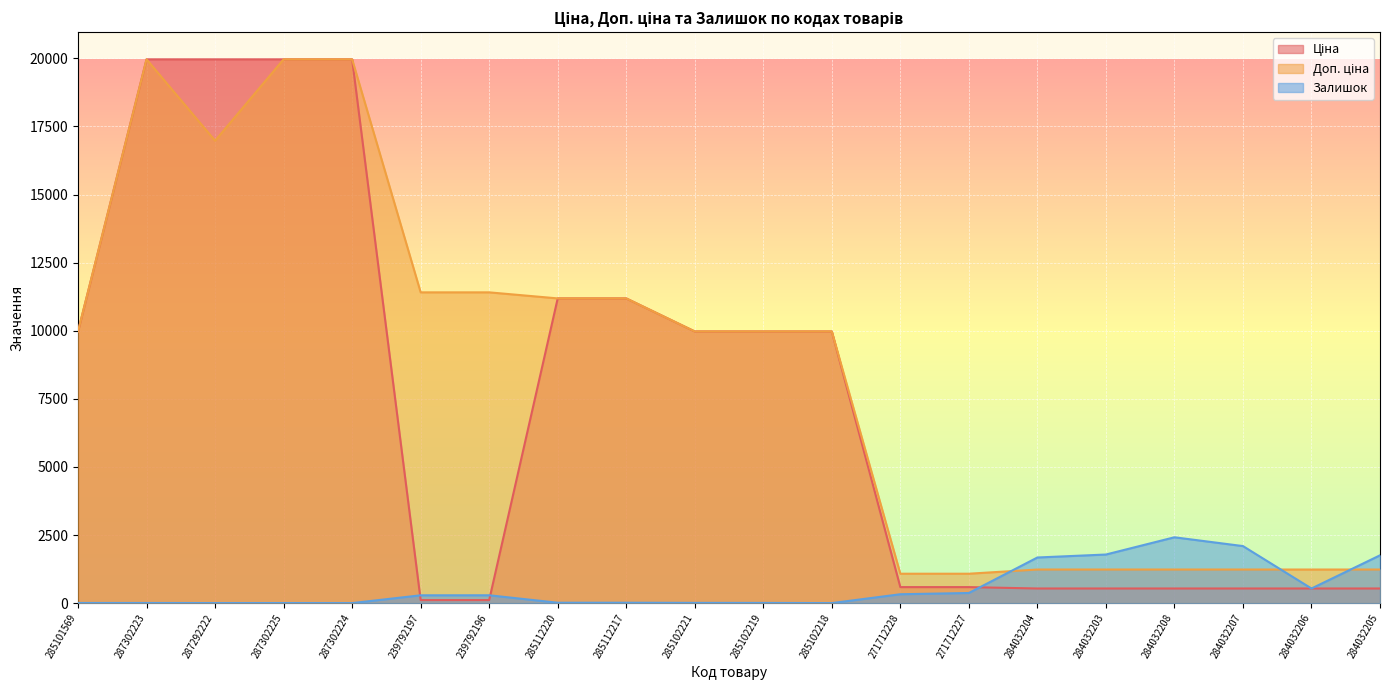

What is the label of the 13th point from the left?

271712228